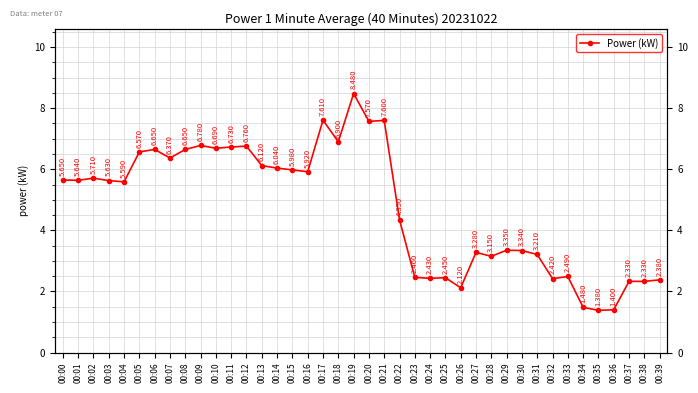

At which label is the value closest to 4?

00:22